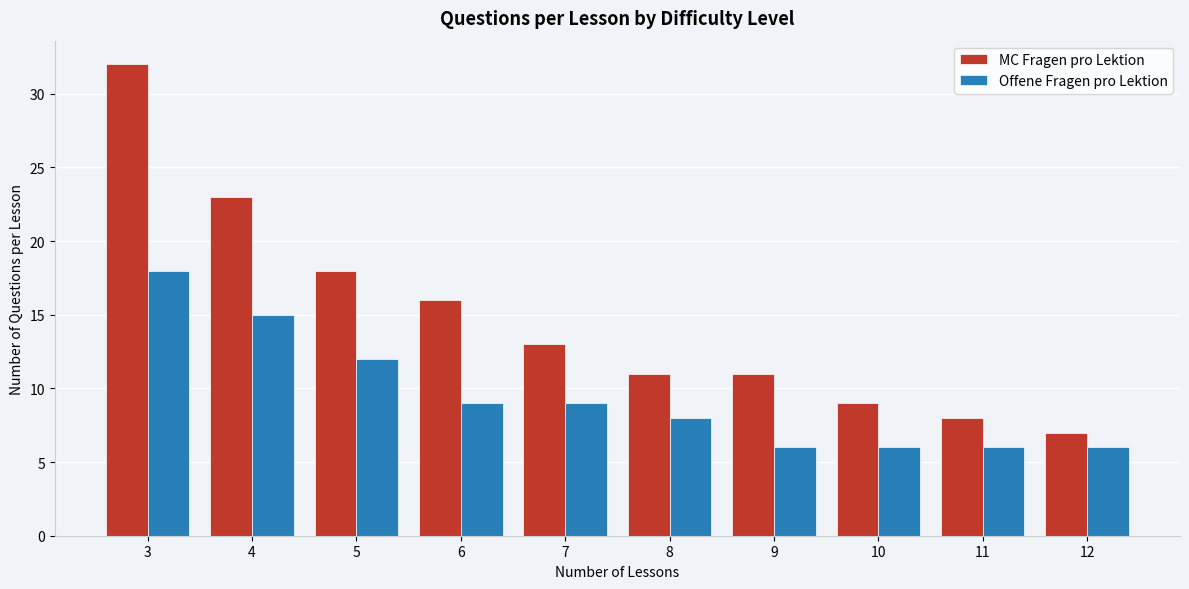

Reading right to left, extract all data points from this chart.

MC Fragen pro Lektion: 12=7	11=8	10=9	9=11	8=11	7=13	6=16	5=18	4=23	3=32
Offene Fragen pro Lektion: 12=6	11=6	10=6	9=6	8=8	7=9	6=9	5=12	4=15	3=18